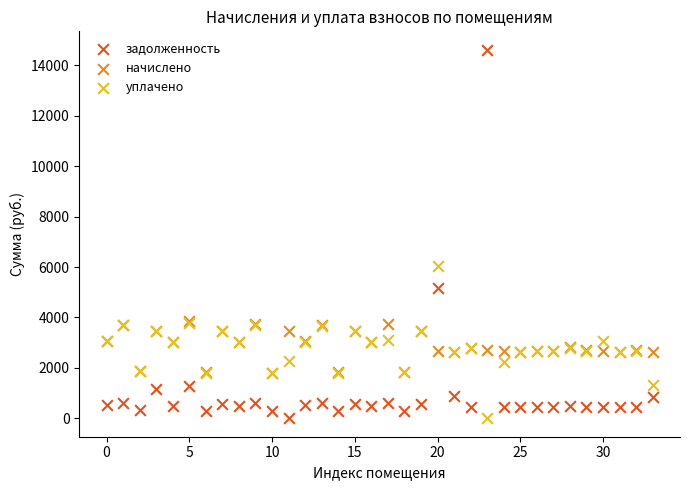

In the задолженность series, what Y value is closest to 7311?

5155.2